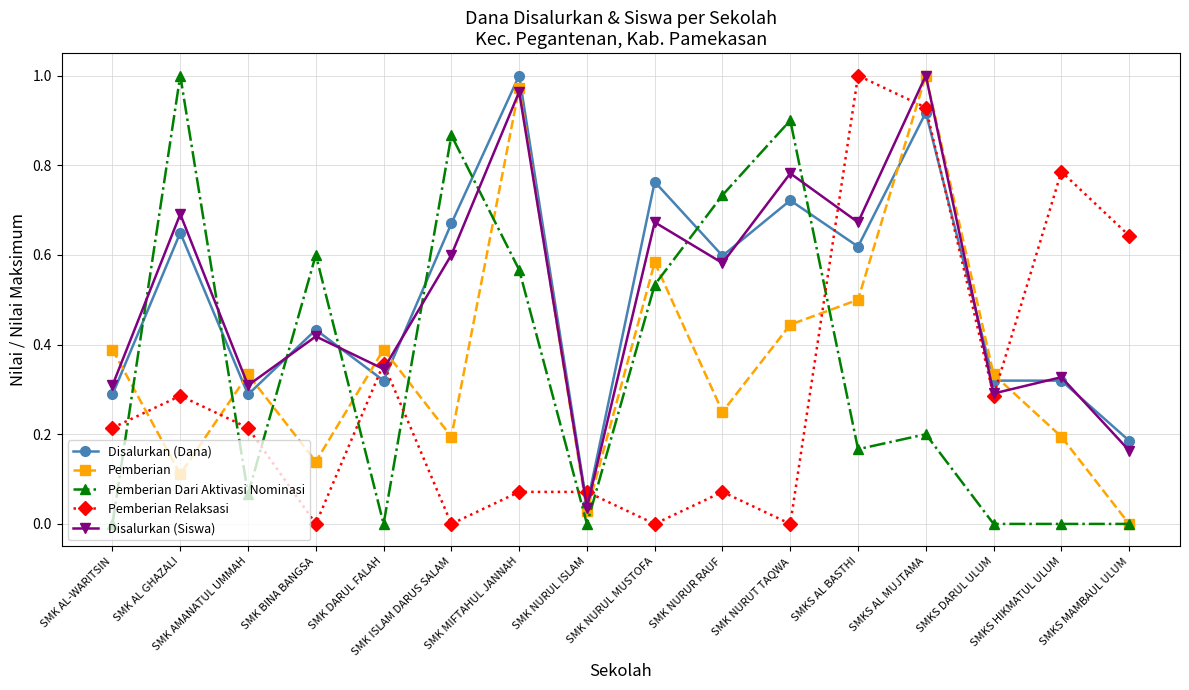

How many positive values does the Pemberian series have?

15